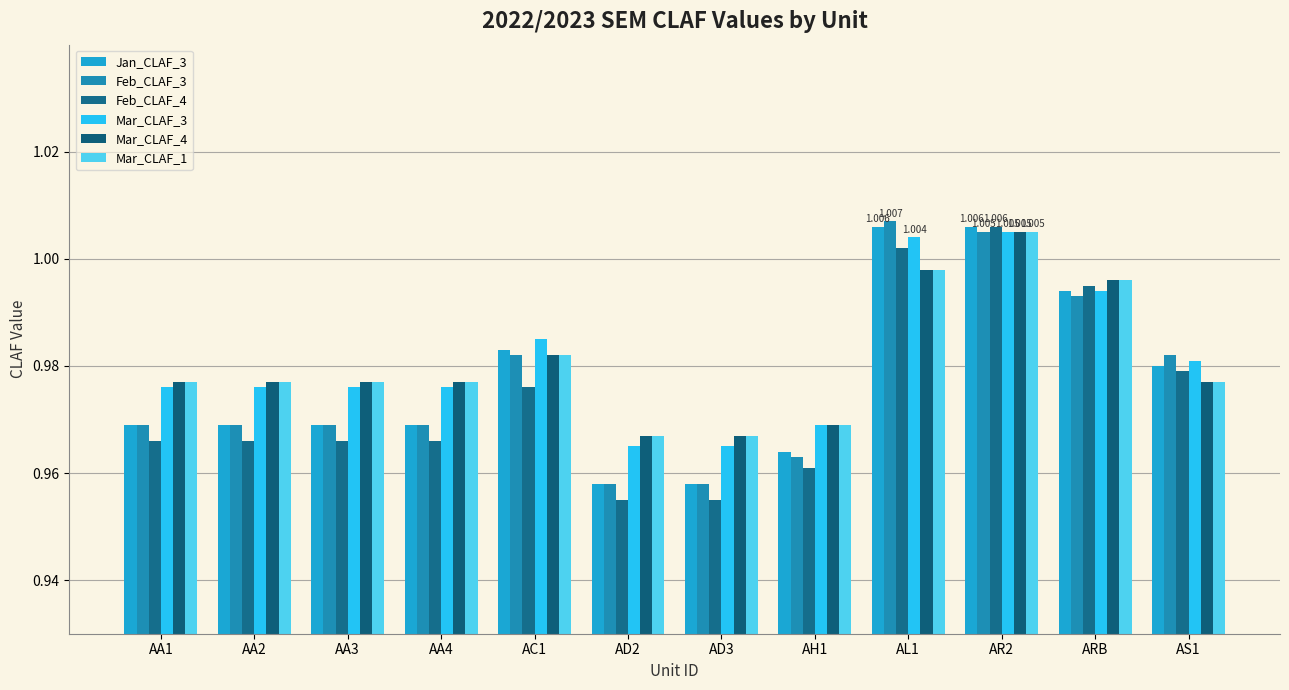

What is the label of the 6th bar from the right?

AD3